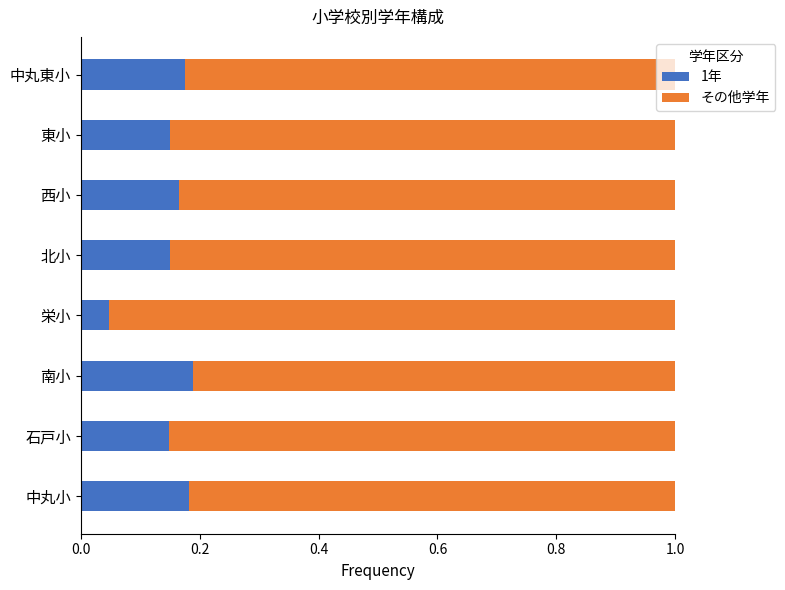

What is the sum of all 1年 values?

1.2